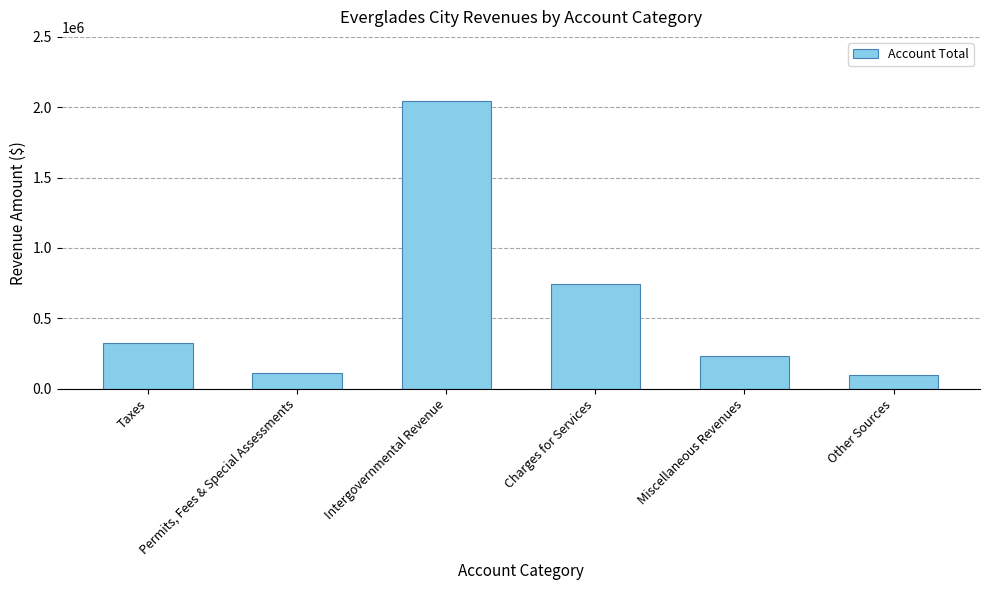

How many distinct data groups are displayed?

1